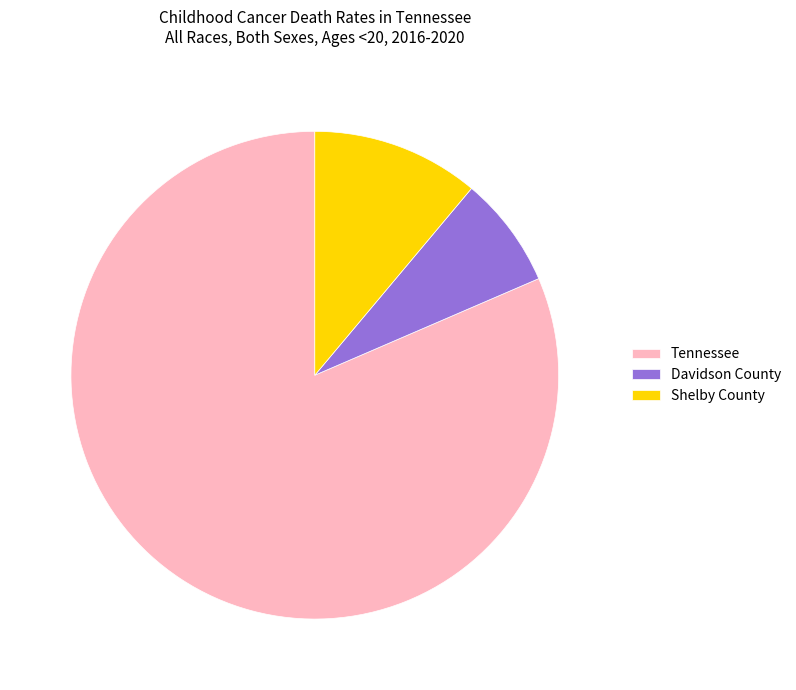

Which category accounts for the majority?

Tennessee